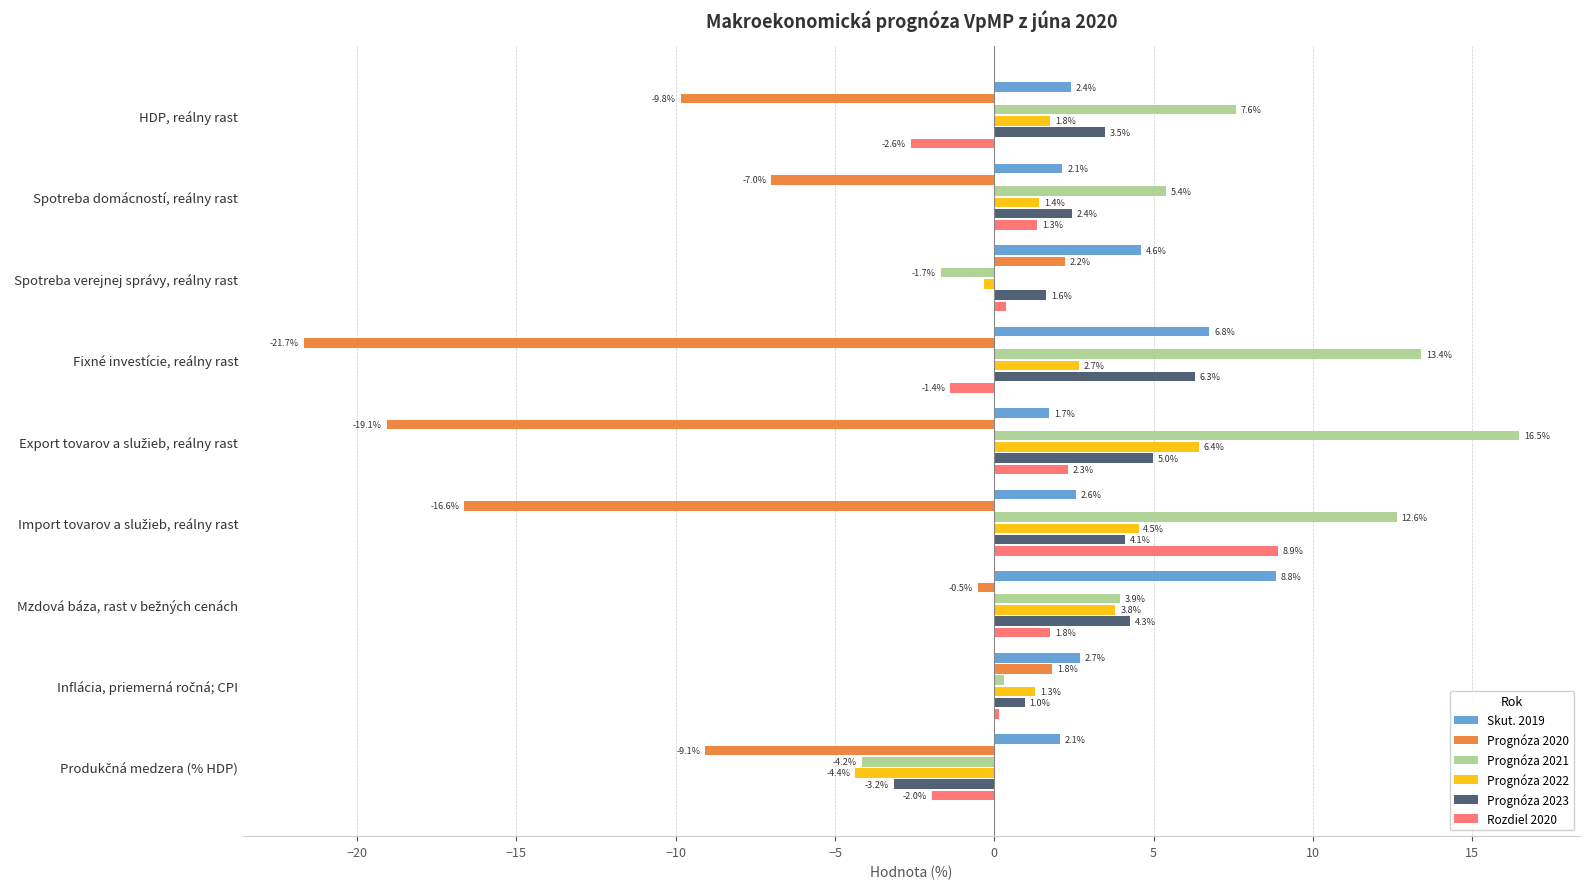

Which series has the largest total across all categories?

Prognóza 2021